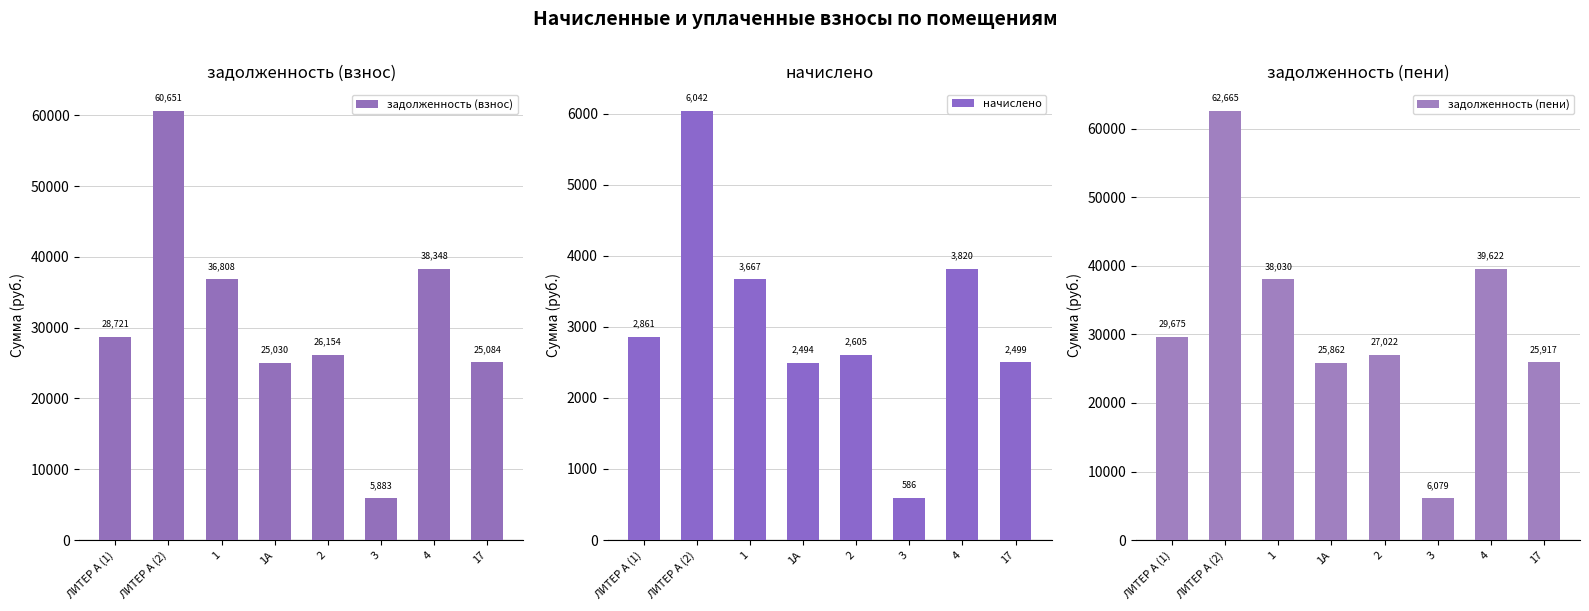

Reading left to right, transcribe all the data shown in this chart.

задолженность (взнос): 28721.0	60650.9	36807.8	25030.4	26153.8	5883.2	38348.2	25084.1
начислено: 2861.1	6042.0	3666.7	2493.5	2605.4	586.1	3820.1	2498.8
задолженность (пени): 29674.7	62664.9	38030.0	25861.6	27022.3	6078.6	39621.5	25917.1